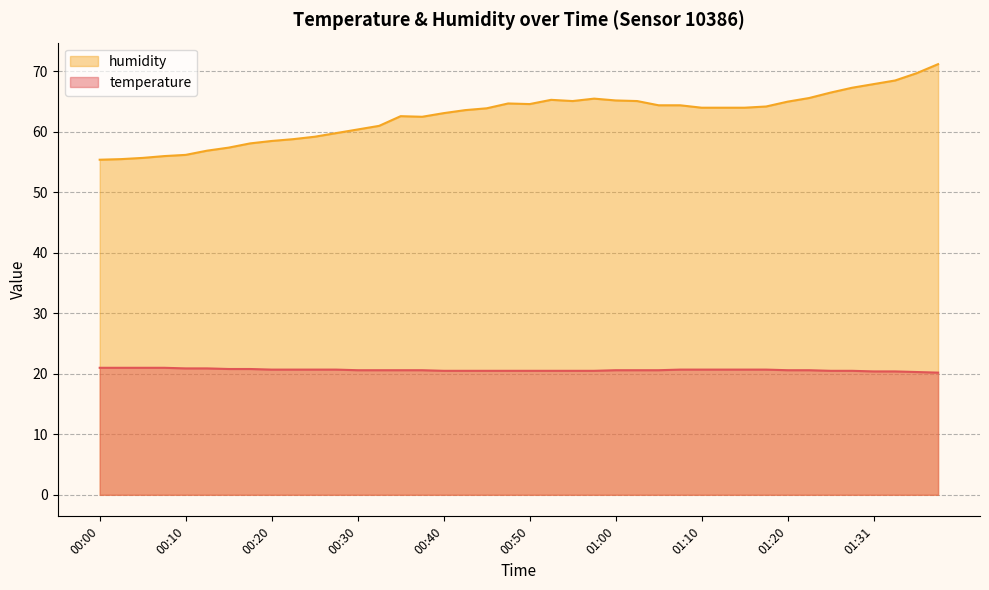

What is the difference between the humidity values at 00:55 and 00:42?

1.5